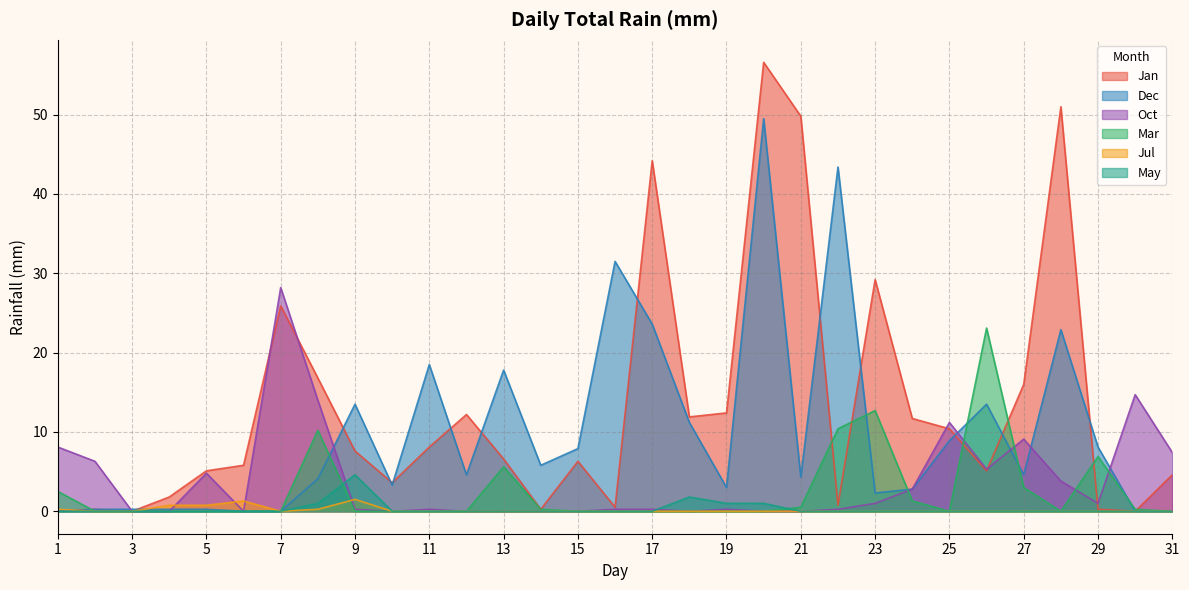

How many lines are shown in the chart?

6